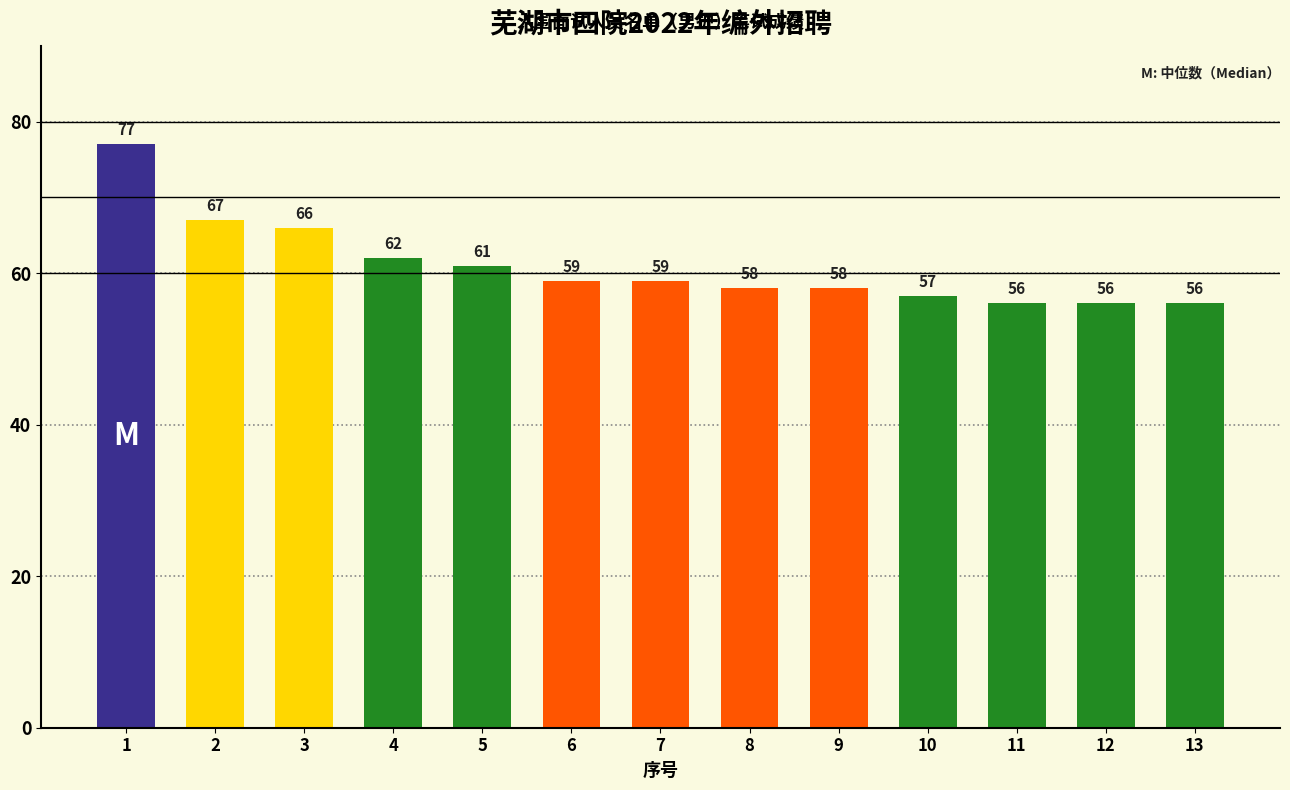

What is the value of the 5th bar from the left?

61